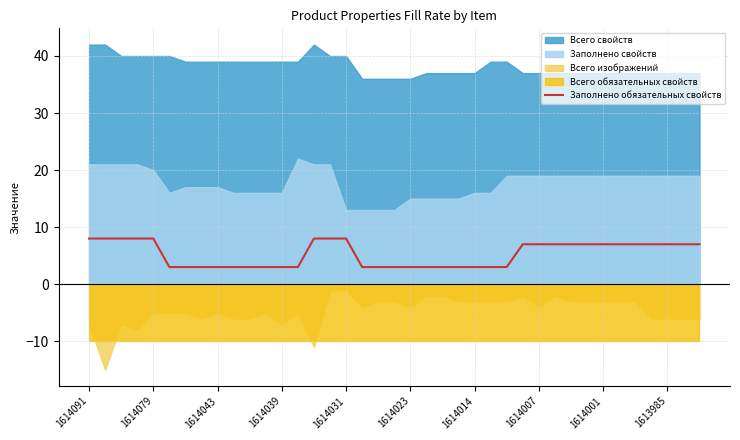

What is the lowest value of the Заполнено обязательных свойств series?

3